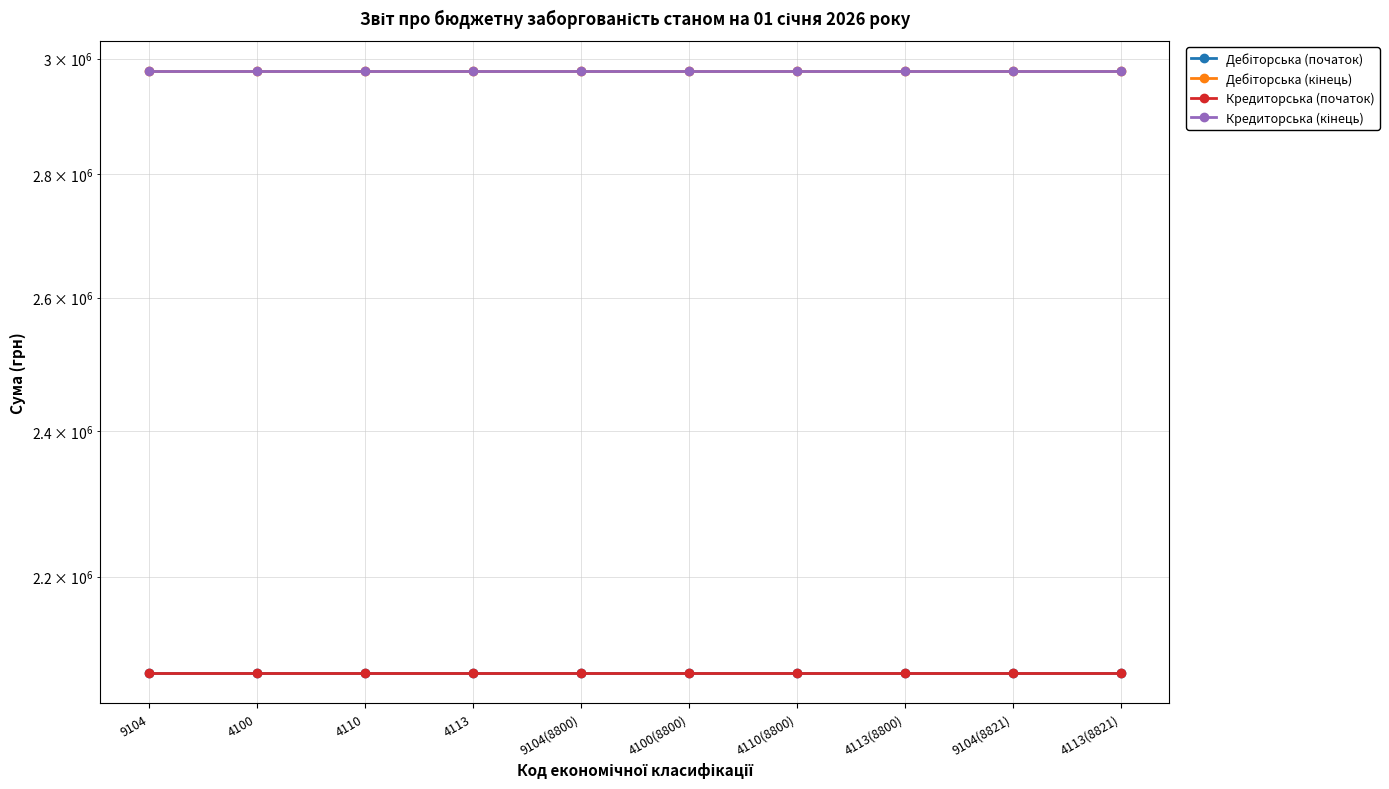

What is the sum of the Кредиторська (початок) values at 9104(8800) and 4113?

4152425.9